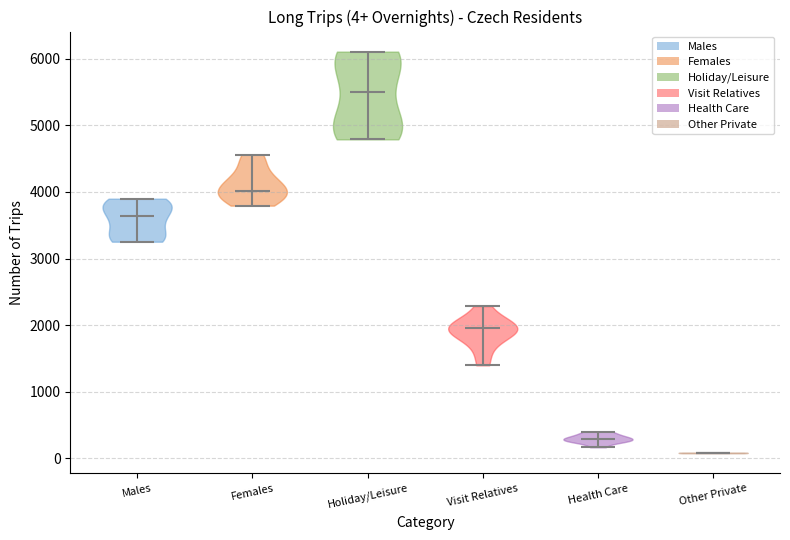

Which violin has the highest median line?

Holiday/Leisure